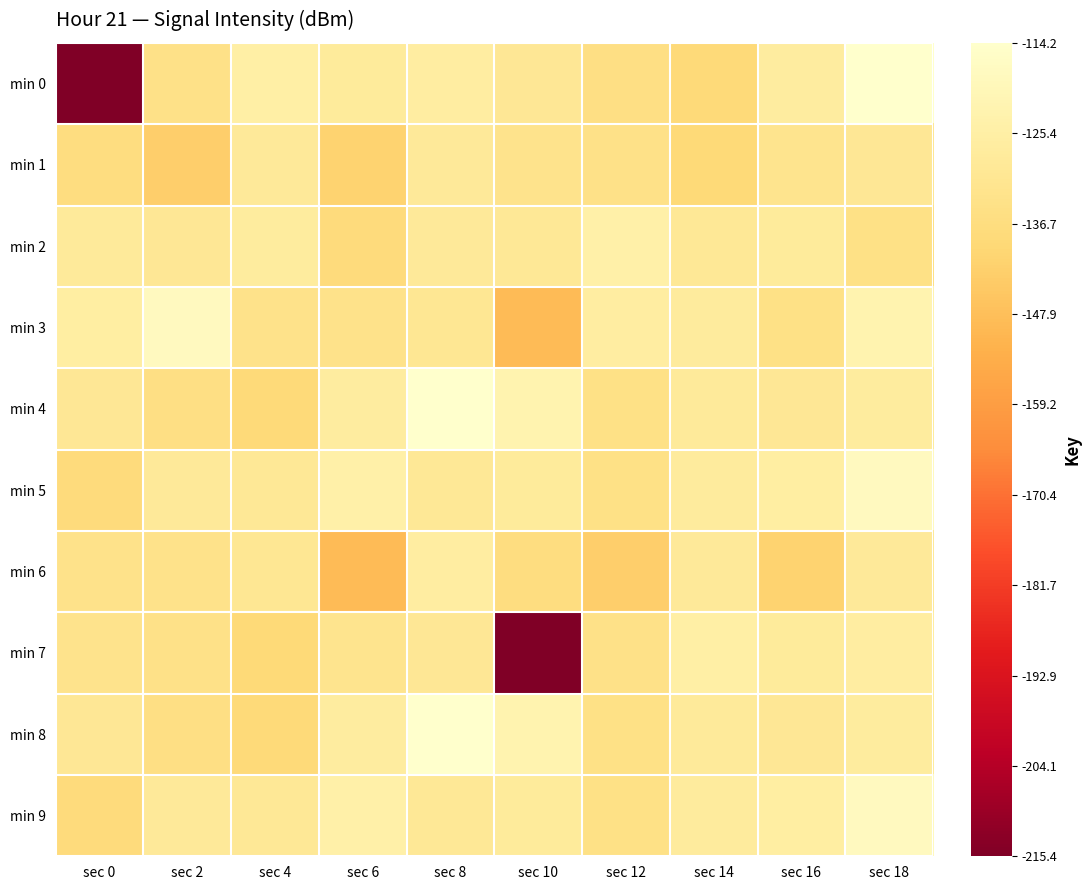

Which series has the widest spread of values?

min 0